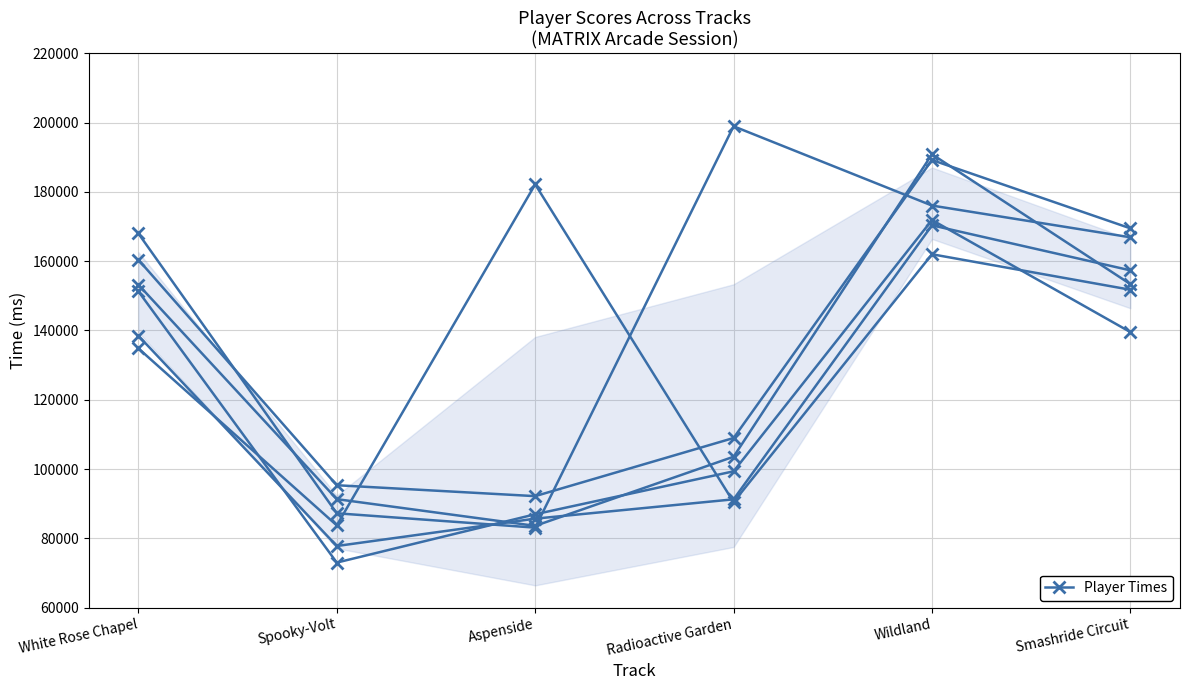

What is the total value across all series at Radioactive Garden?

692499